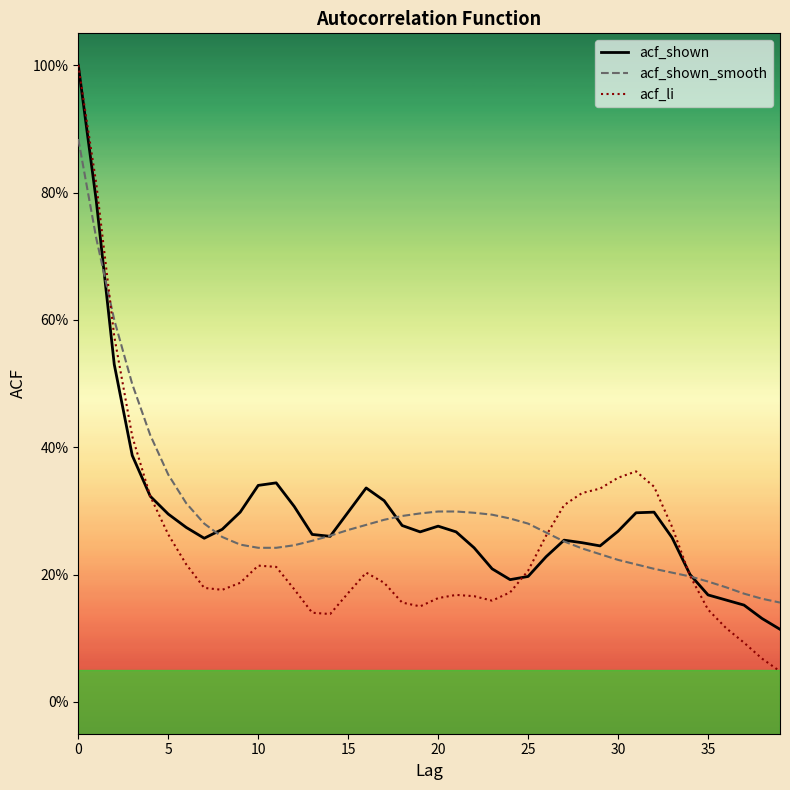

What are all the series names shown in the legend?

acf_shown, acf_shown_smooth, acf_li